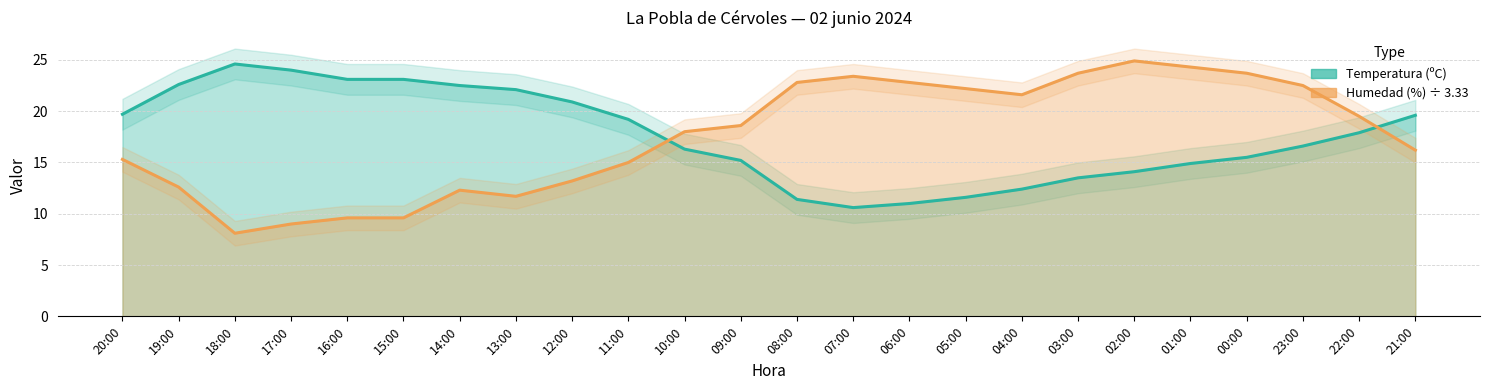

Count the number of categories in the chart.

24